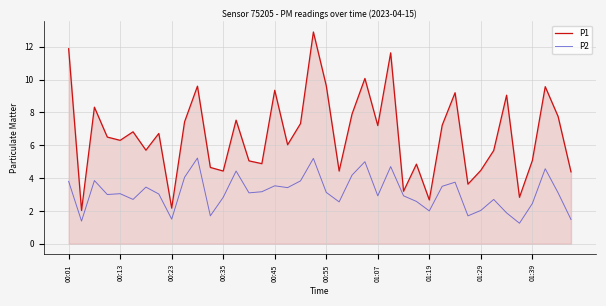

Which series has the largest total across all categories?

P1